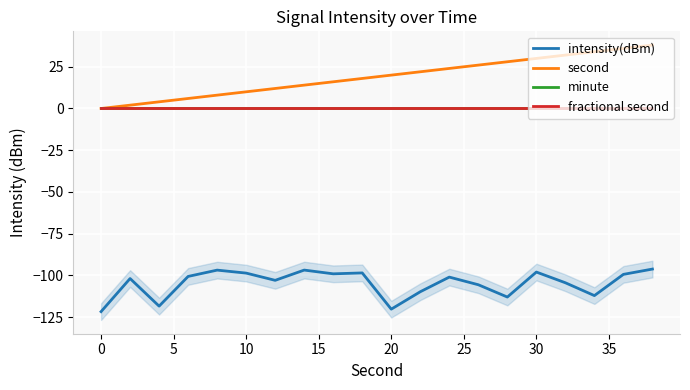

In intensity(dBm), how many points are higher than both neighbors (excluding endpoints)?

6